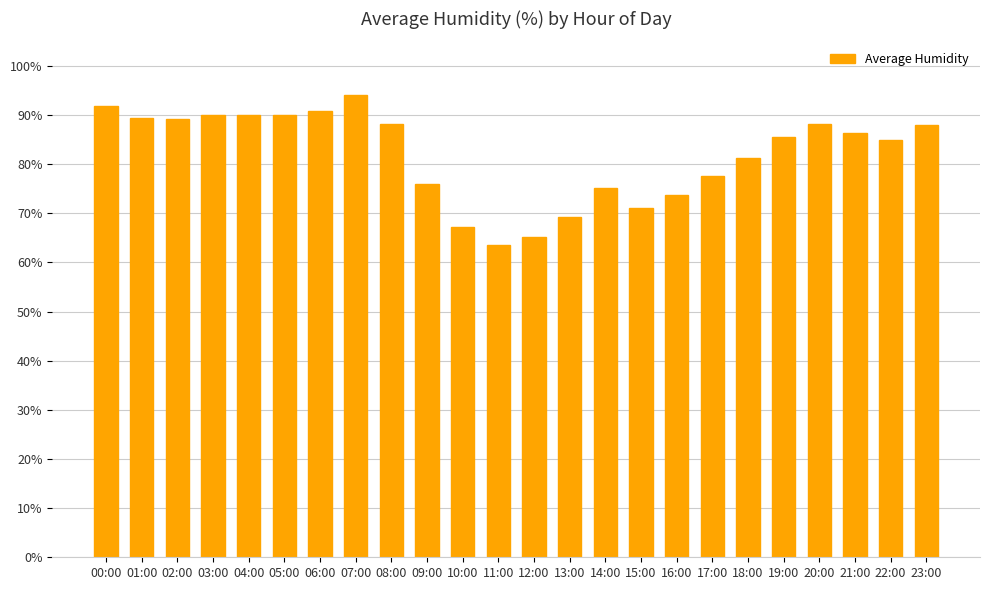

What value does the data have at 20:00?

88.2